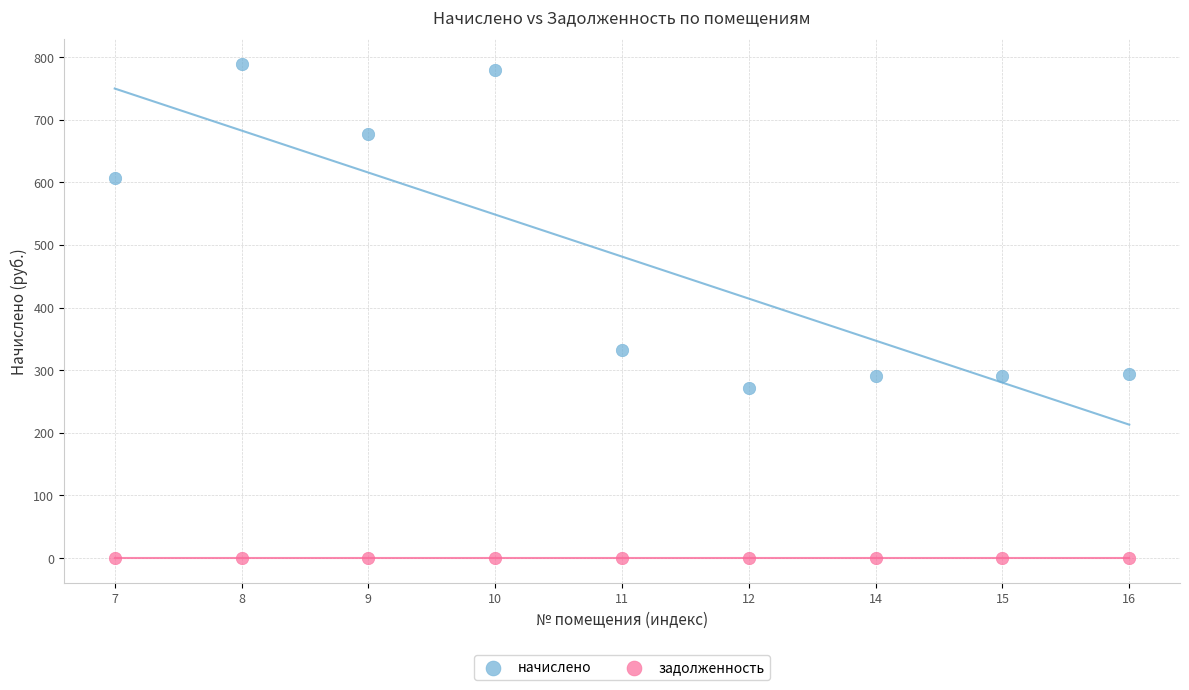

Across all series, what Y value is closest to 394?

331.7